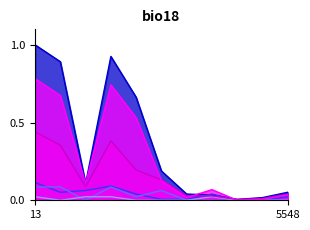

At which category does the chart reach its peak across all series?

13